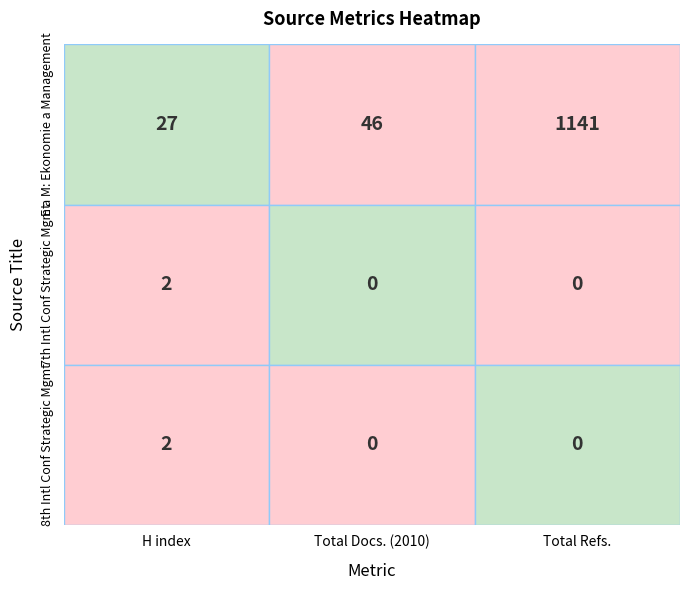

Which label corresponds to the smallest value in the chart?

Total Docs. (2010)